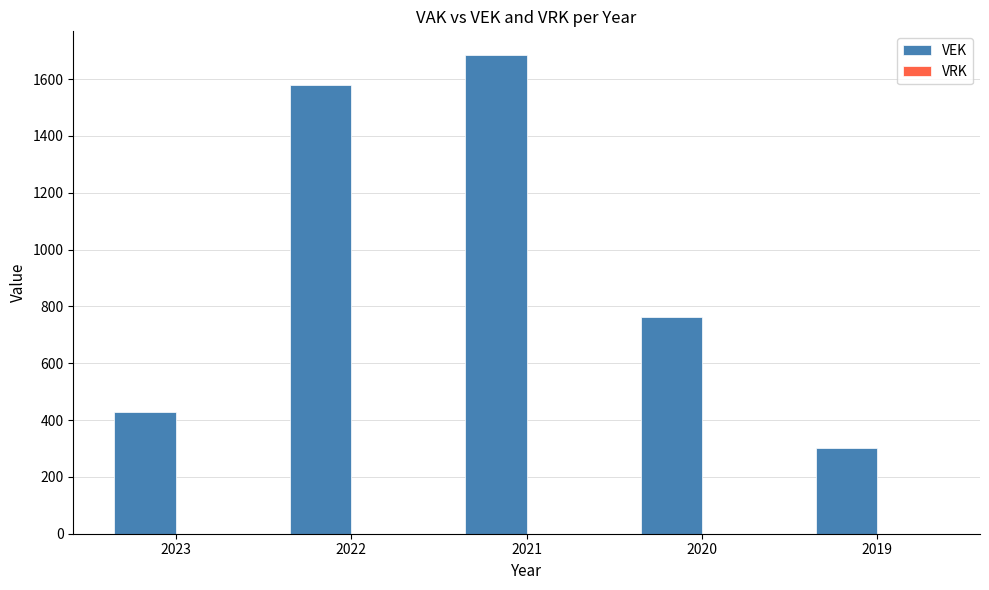

How many bars are there in total?

5